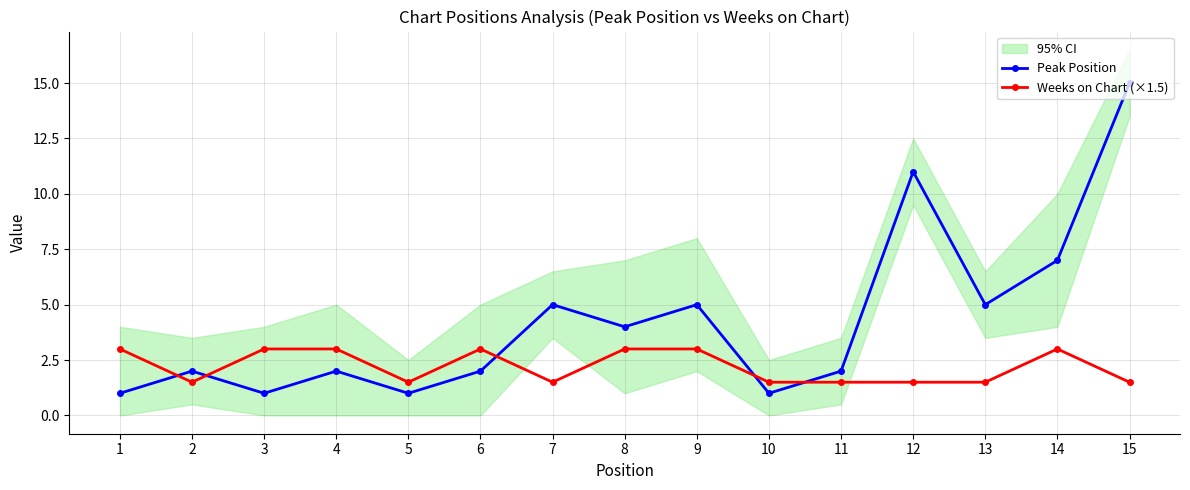

What is the difference between the highest and lowest values at 9?

2.0